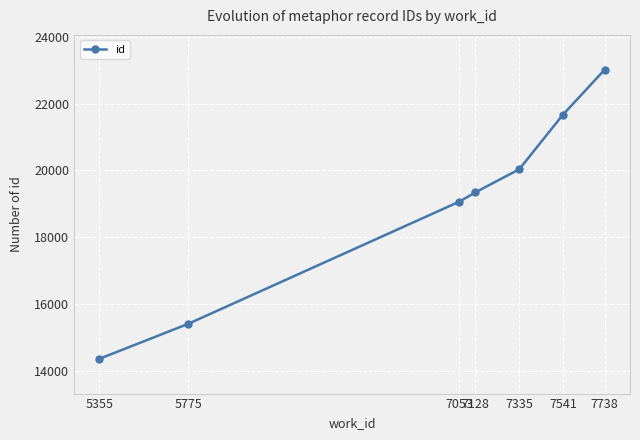

Rank the categories by value from highest to lowest.

7738, 7541, 7335, 7128, 7053, 5775, 5355